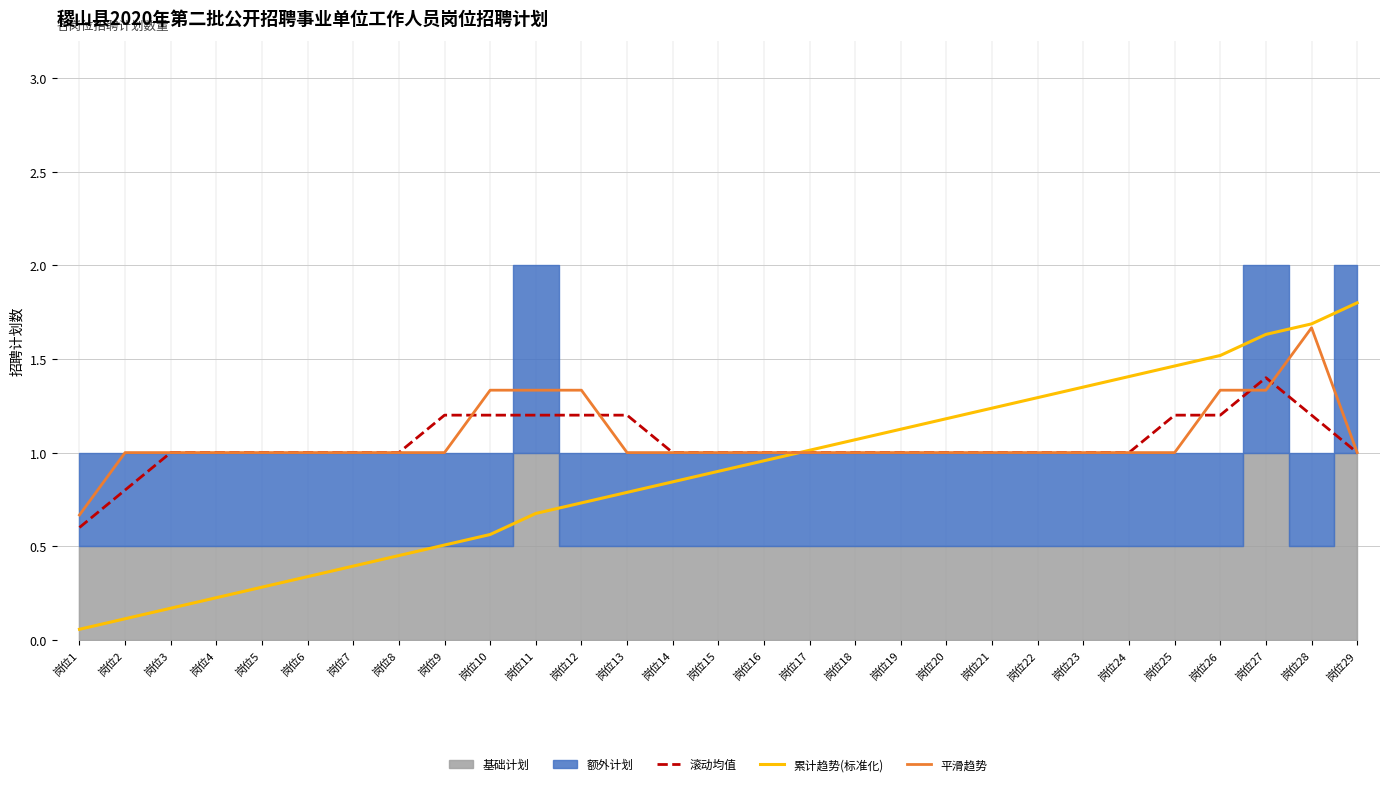

Count the 滚动均值 values in the range 1 to 2.

27